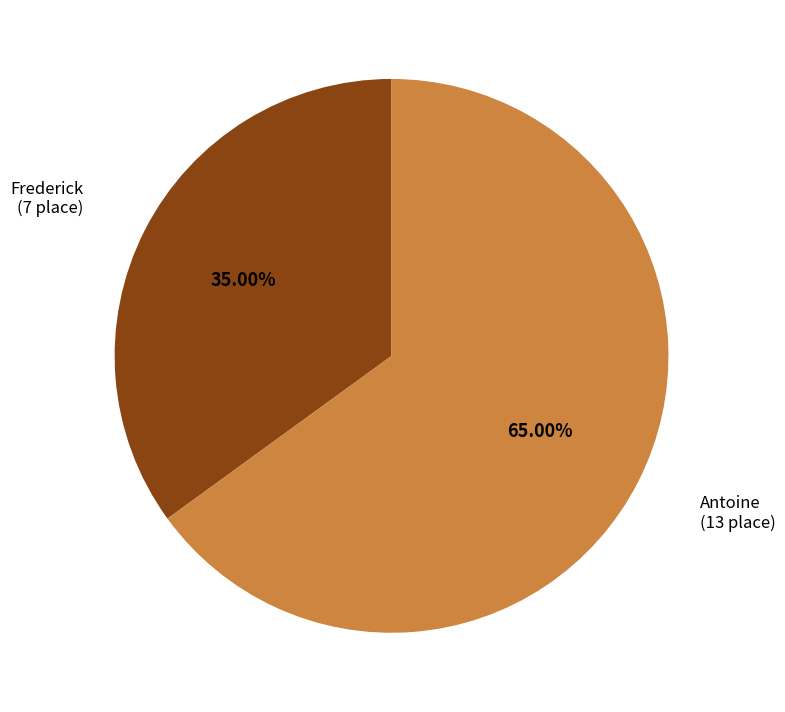

Is there any slice that represents more than half of the pie?

Yes